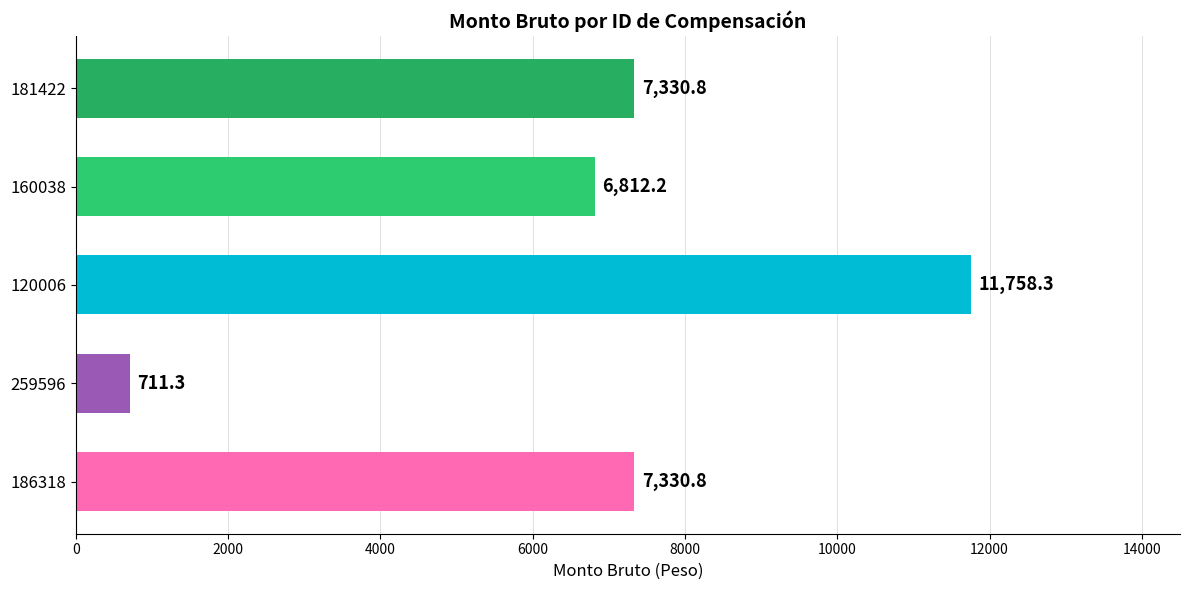

At which category does the chart reach its peak across all series?

120006